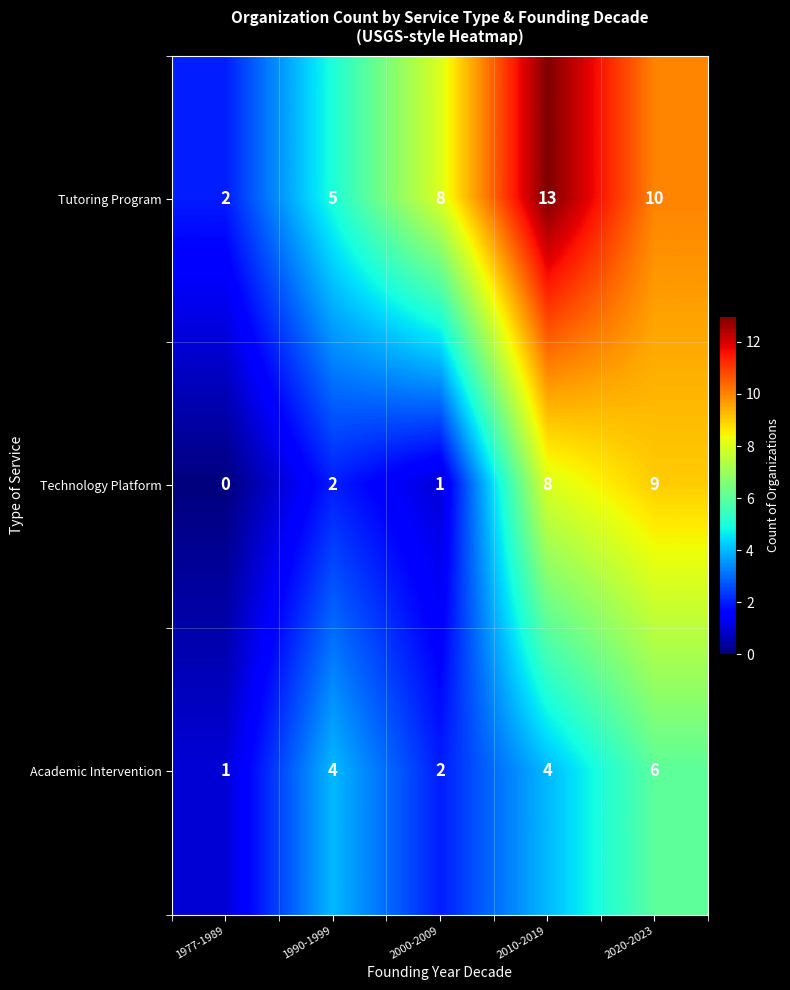

Reading right to left, extract all data points from this chart.

Tutoring Program: 10	13	8	5	2
Technology Platform: 9	8	1	2	0
Academic Intervention: 6	4	2	4	1